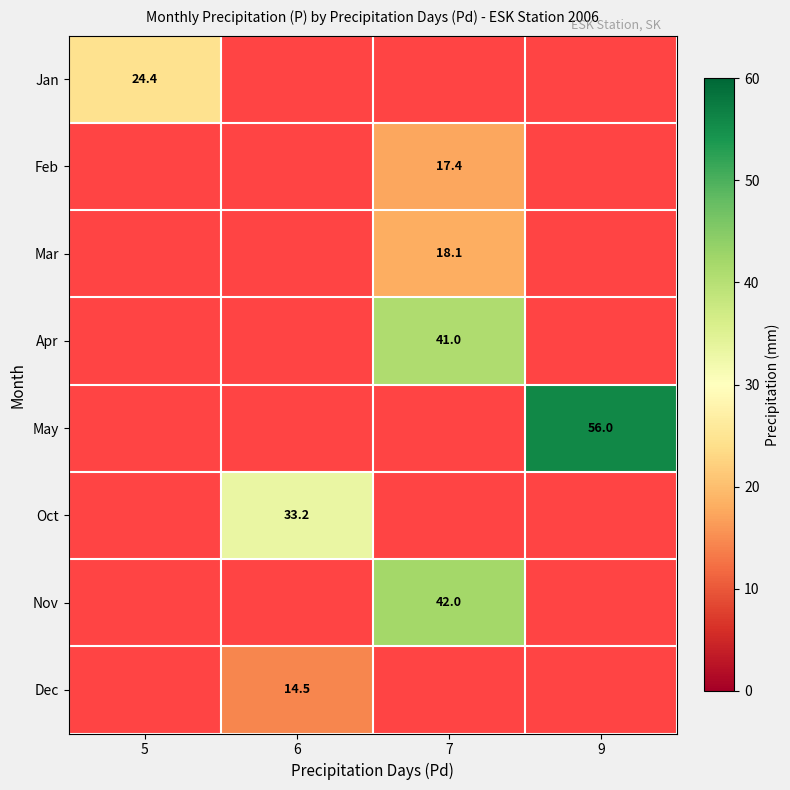

At how many categories does at least one series exceed 50?

1